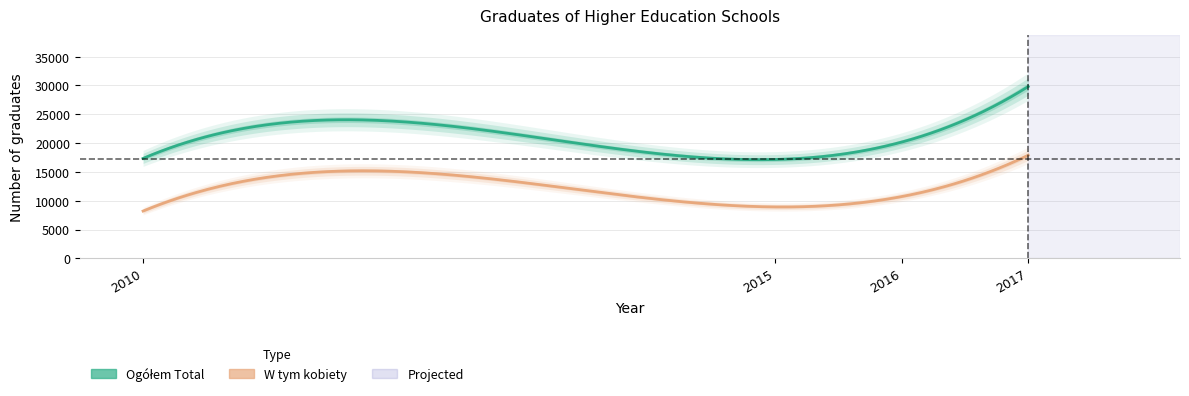

Reading right to left, list all the values displayed in this chart.

Ogółem Total: 2017=29811	2016=20178	2015=17151	2010=17336
W tym kobiety Of which women: 2017=17890	2016=10722	2015=8920	2010=8204